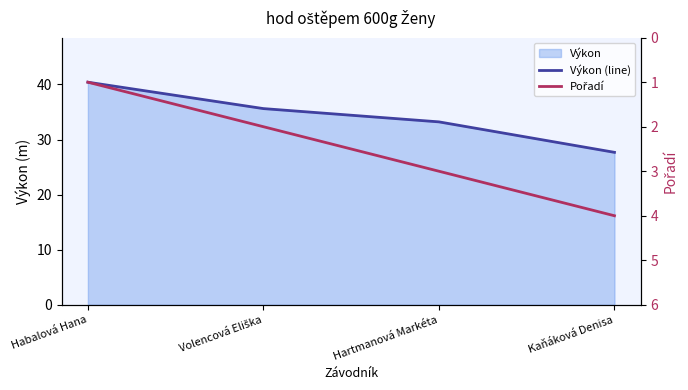

Count the Pořadí values in the range 2 to 4.

3